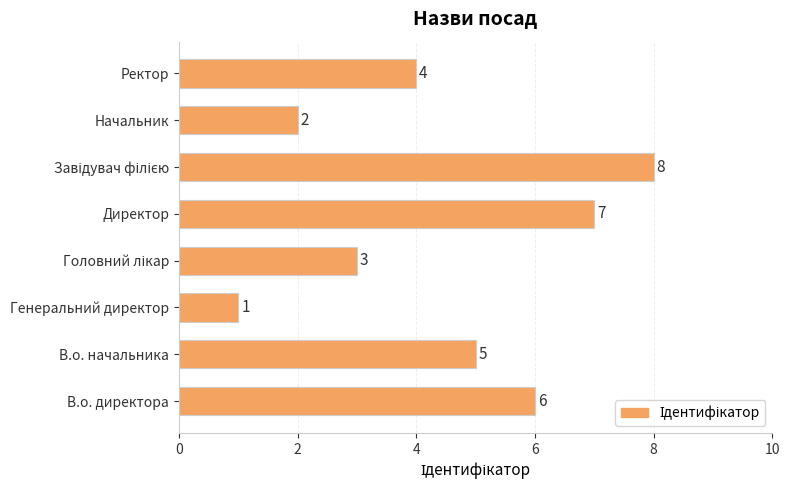

What is the difference between the second highest and second lowest values?

5